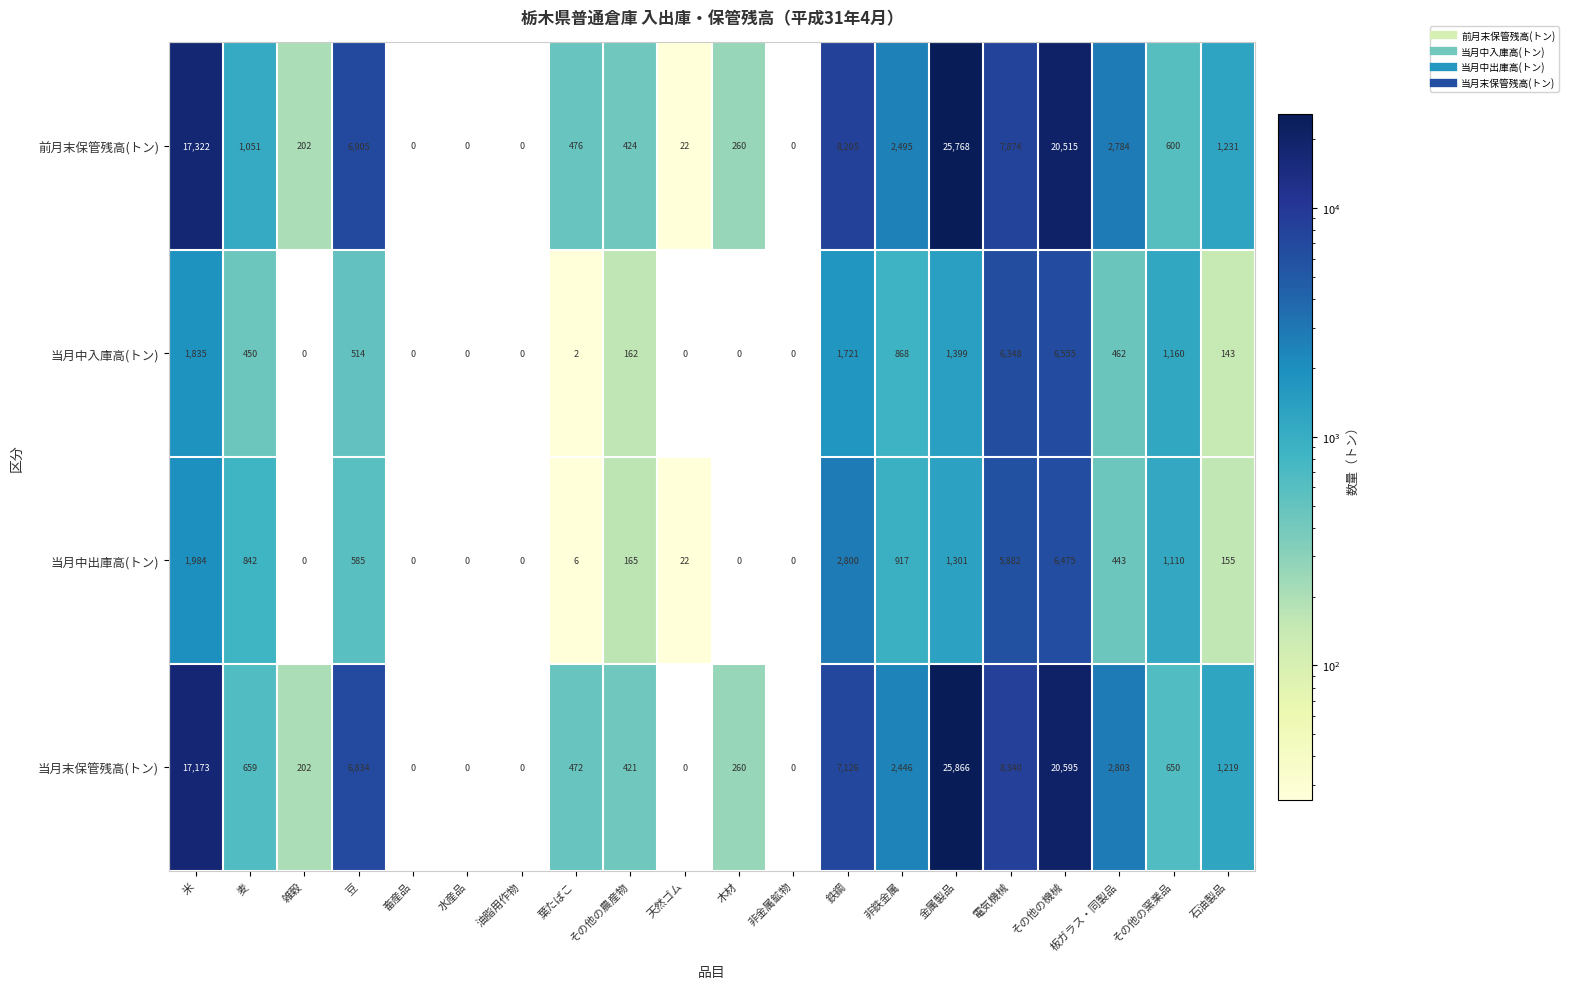

True or false: 当月中入庫高(トン) has a value of 162 at その他の農産物.

True